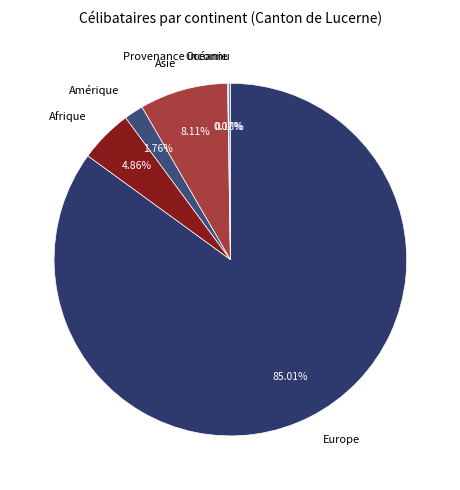

Is the sum of Afrique and Amérique greater than half?

No